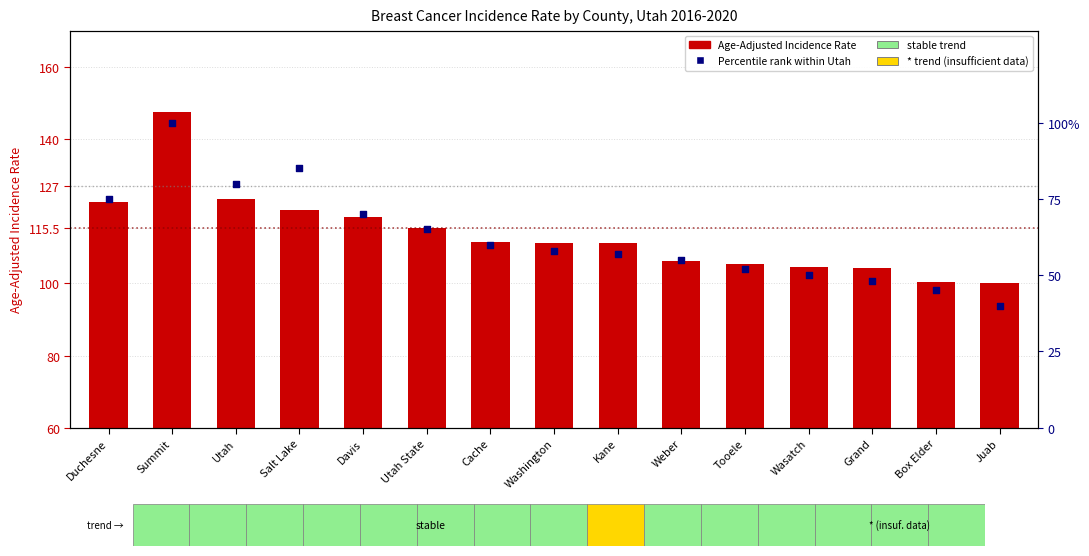

Is the value of Percentile rank within Utah at Juab greater than the value of Age-Adjusted Incidence Rate at Tooele?

No